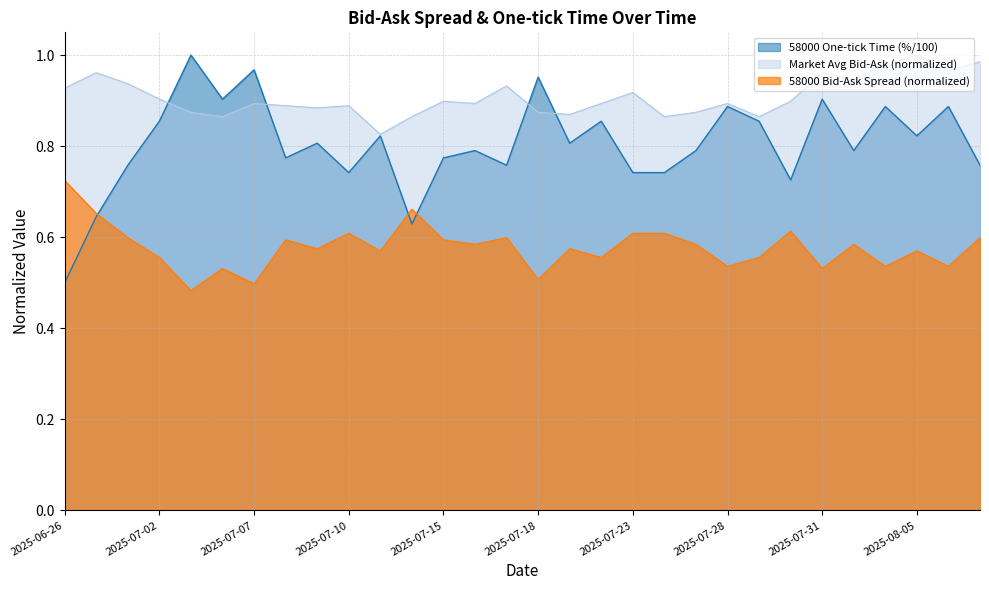

At how many categories does at least one series exceed 0?

30